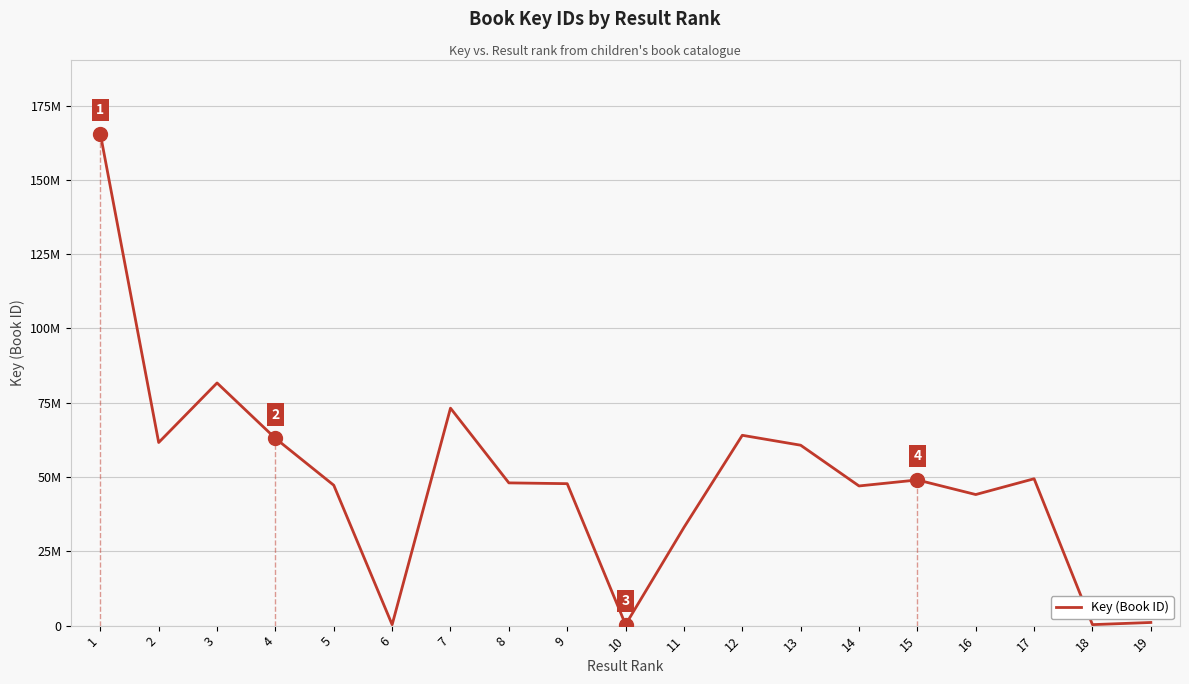

Does the chart display data point markers on the line(s)?

No